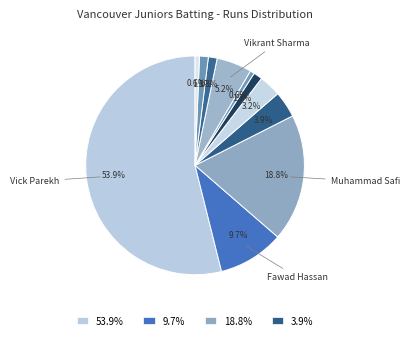

To the nearest percent, what is the average slice percentage?

9%